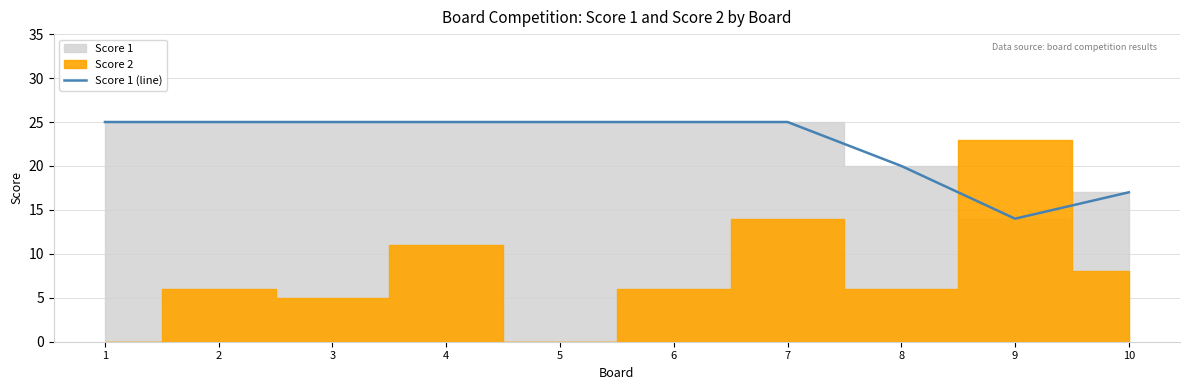

Is it true that the value at 2 is 25?

True